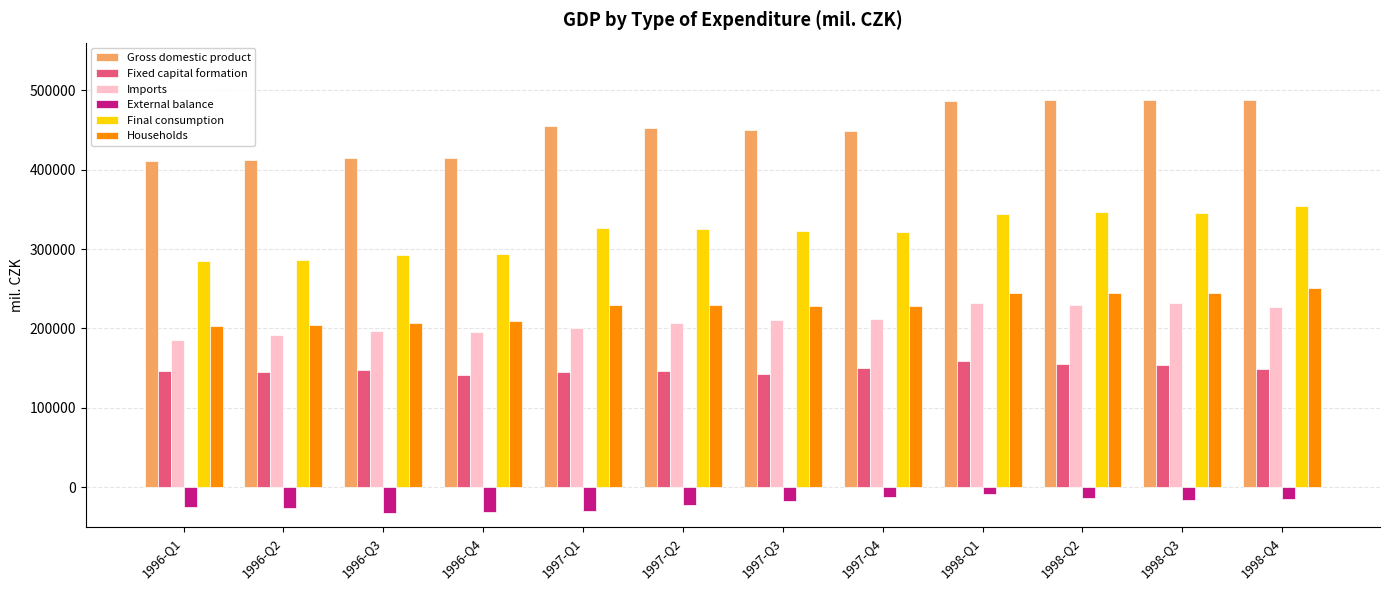

Which series has the largest range (max minus min)?

Gross domestic product